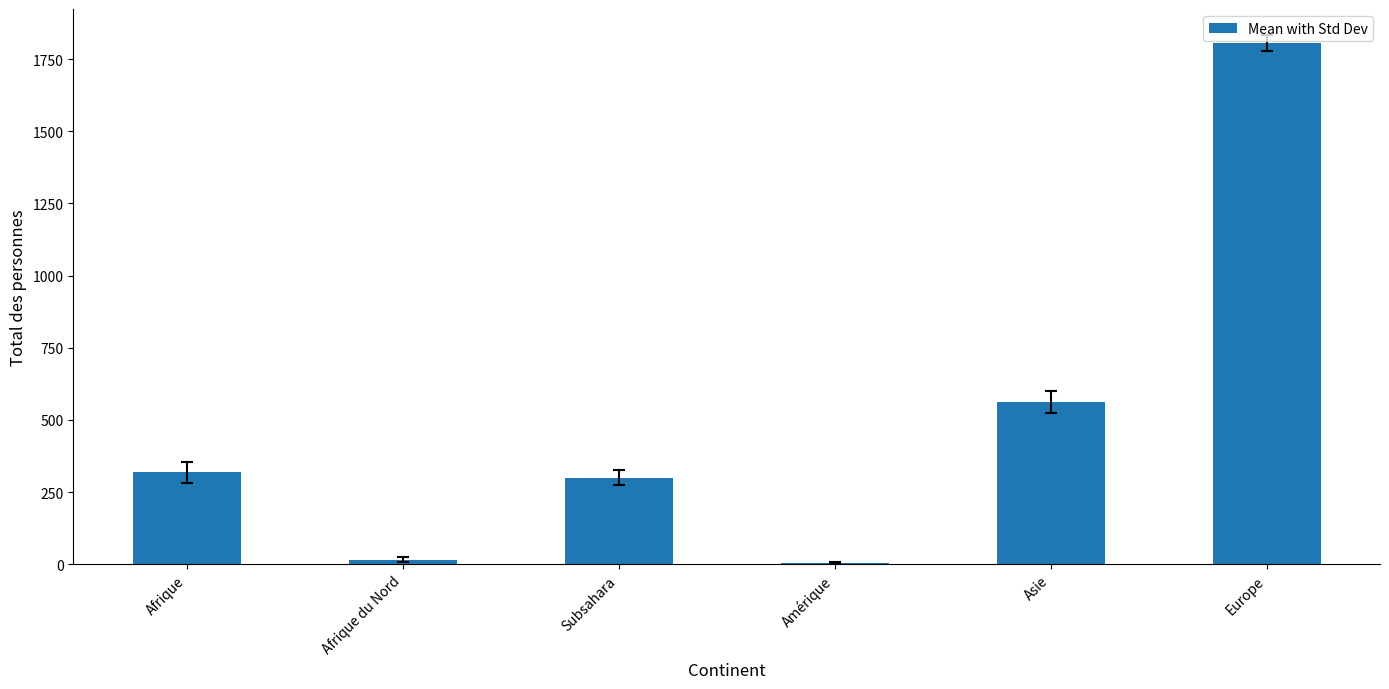

The value at Afrique is 81. True or false?

False